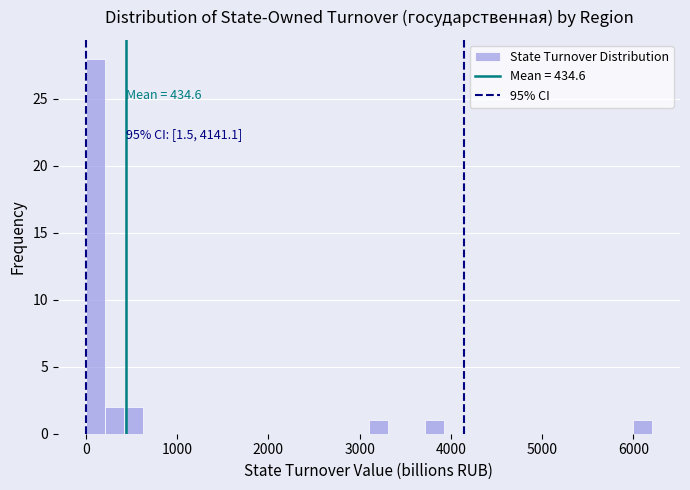

Around what value on the x-axis is the tallest bar? Give the approximate position of its centre, as read against the axis.

100